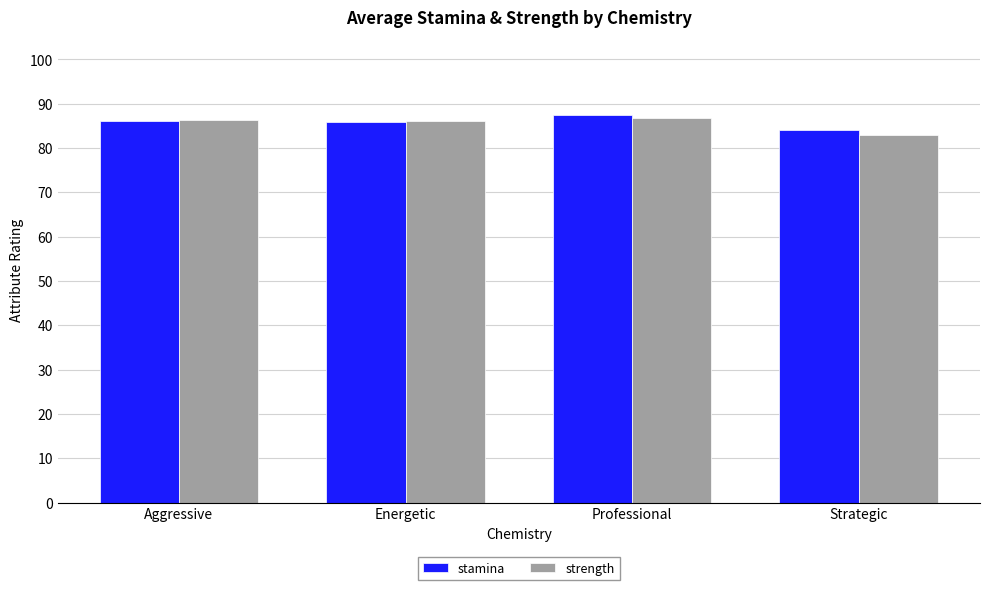

How many categories are shown in the chart?

4